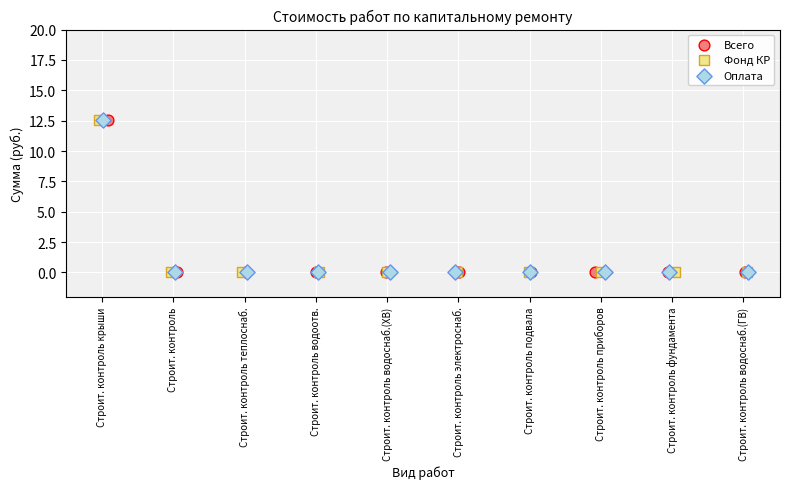

What are all the series names shown in the legend?

Всего, Фонд КР, Оплата